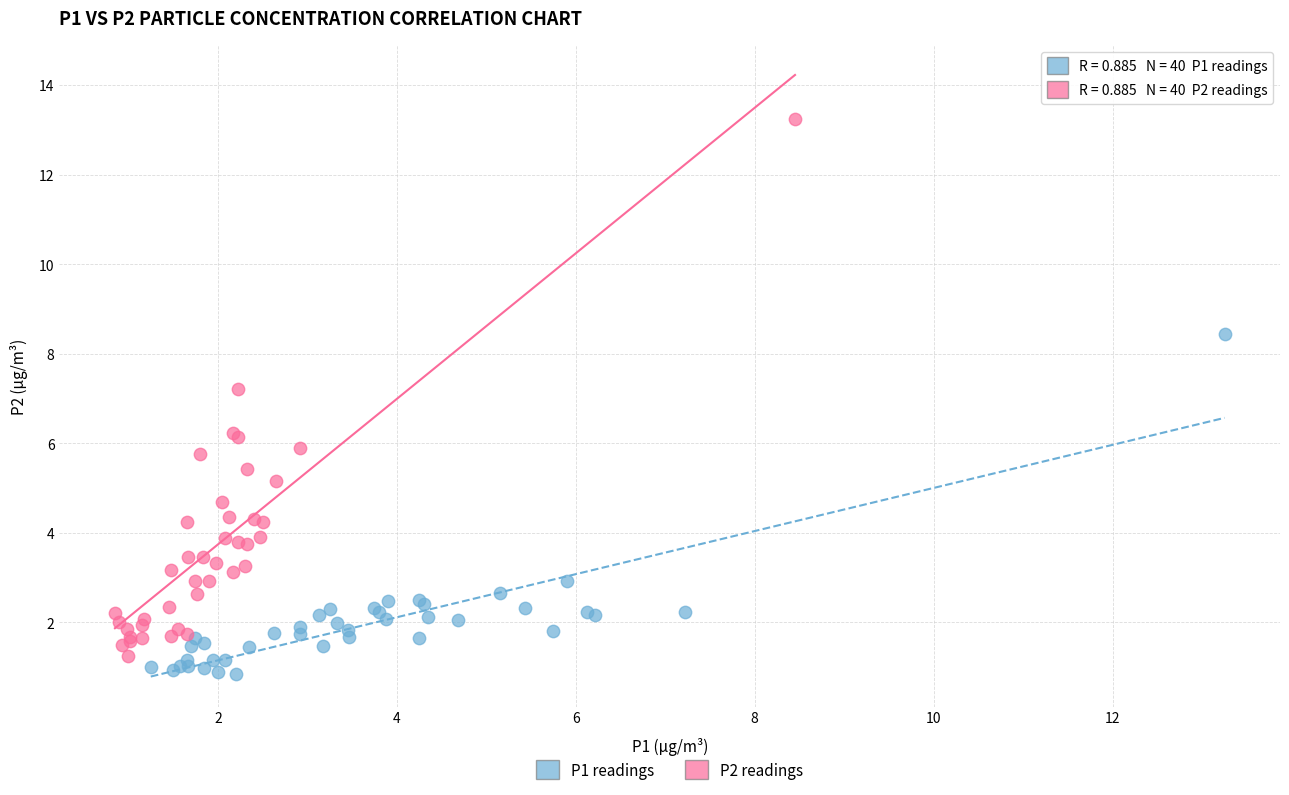

Which series contains the highest Y value?

P2 readings